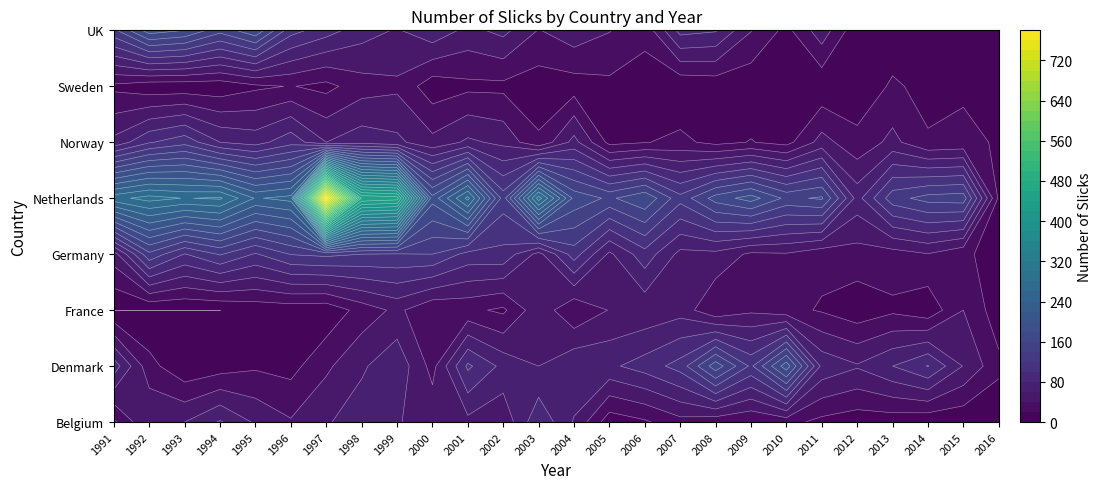

Where does the France series first go above 22?

1998